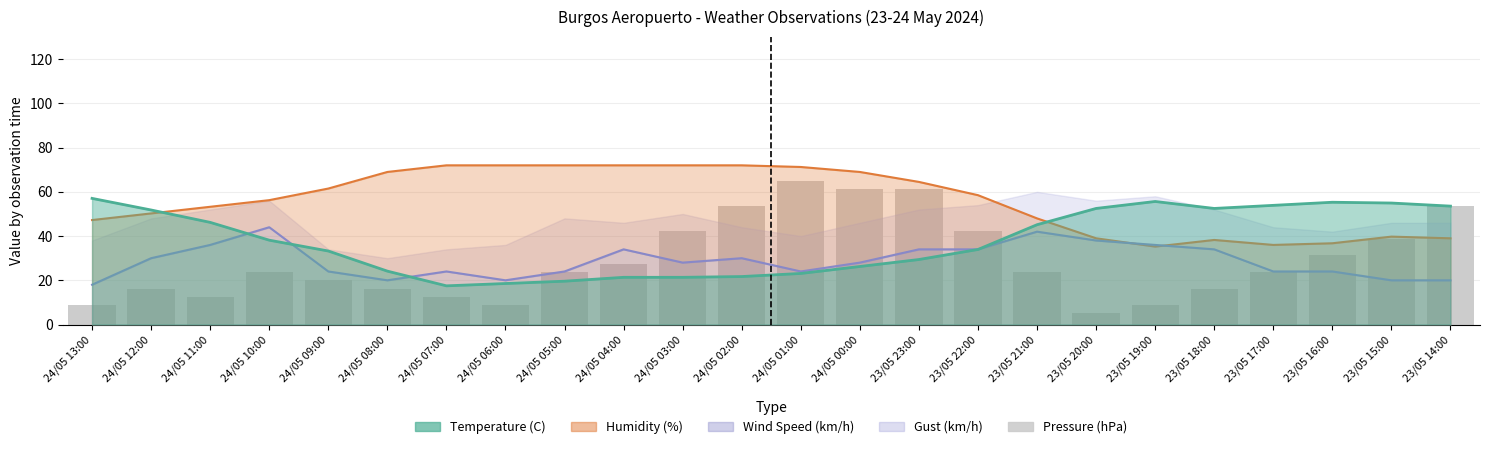

What position from the left is 24/05 00:00?

14